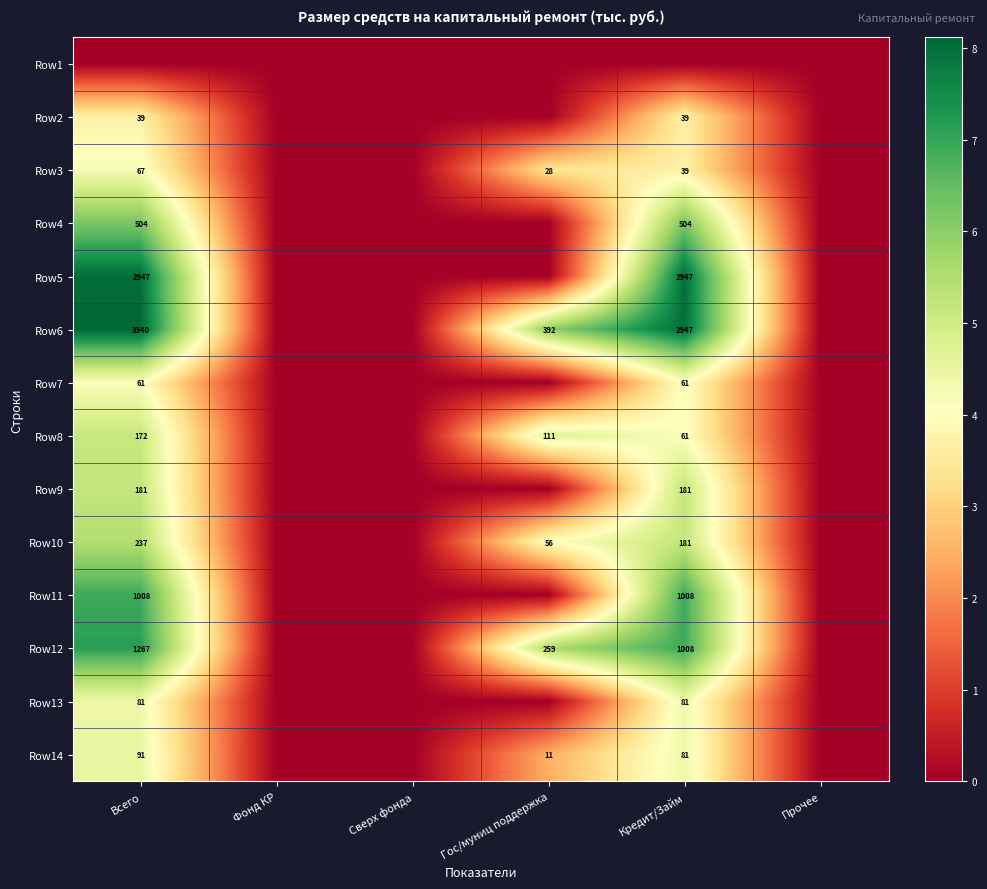

Is the value of Row2 at Кредит/Займ greater than the value of Row10 at Гос/муниц поддержка?

No